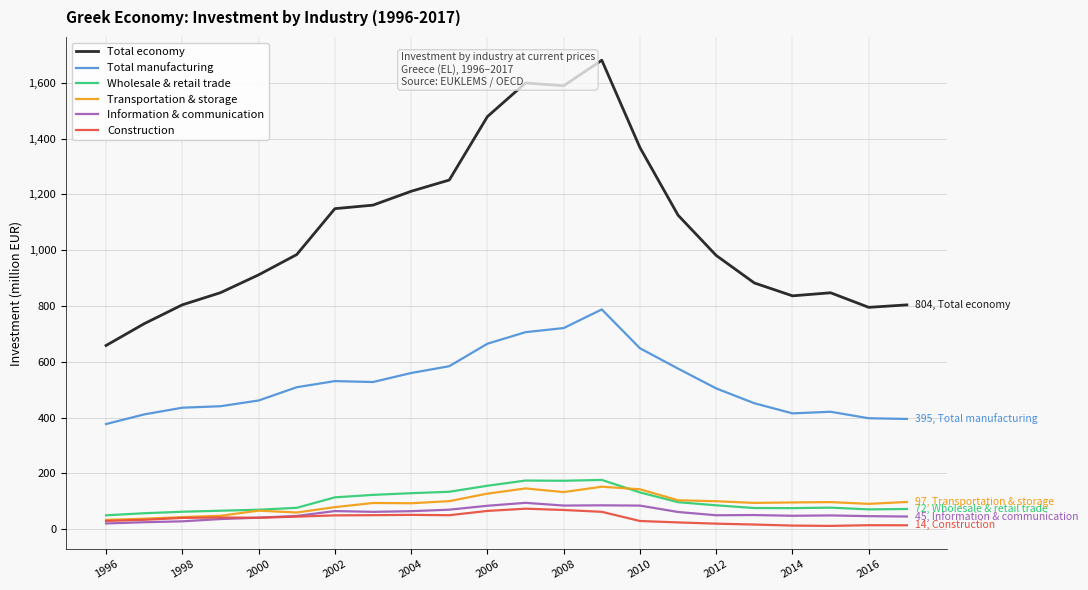

True or false: Total manufacturing and Construction cross at least once.

False